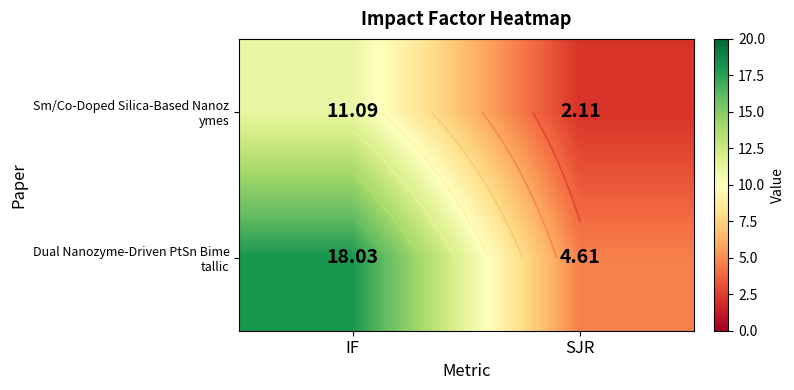

Which category has the highest value across all series?

IF